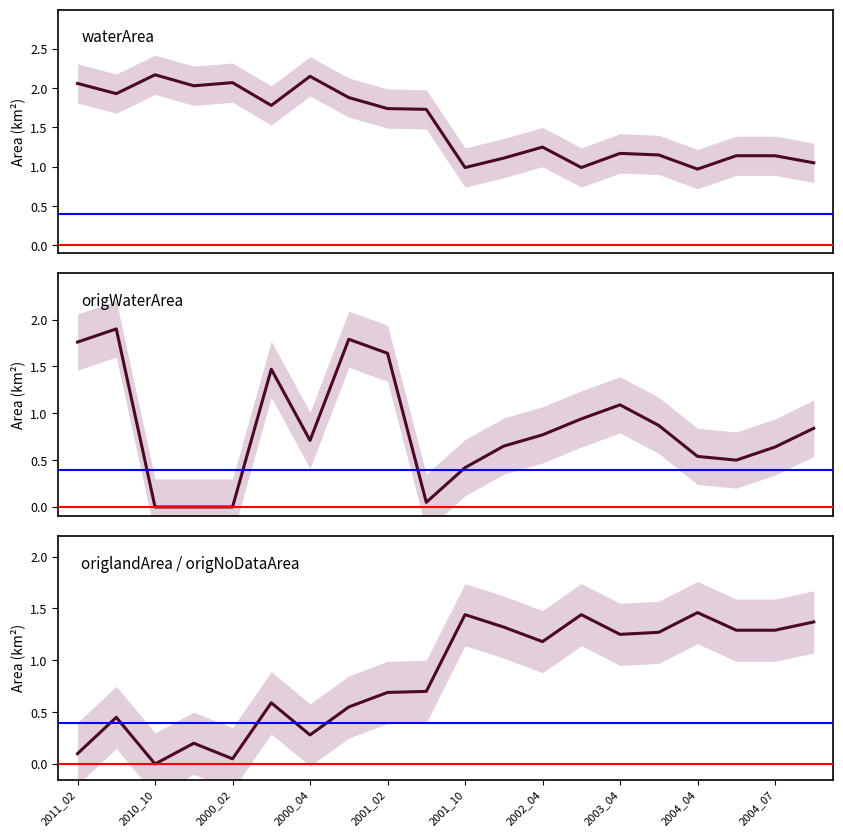

Which series has the largest total across all categories?

waterArea